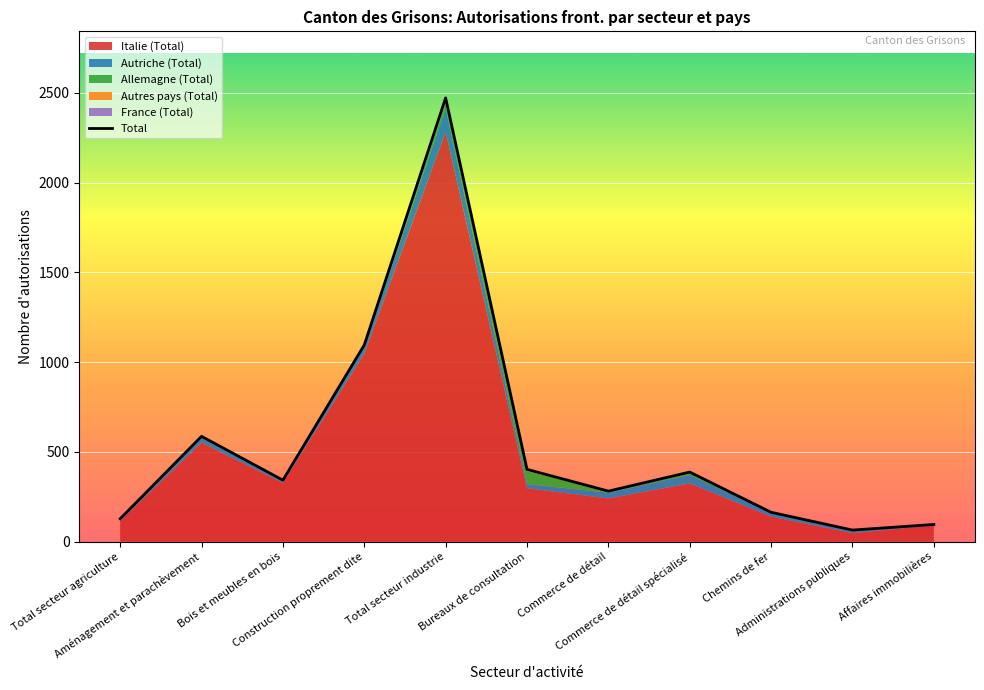

At which category is the sum across all series the highest?

Total secteur industrie